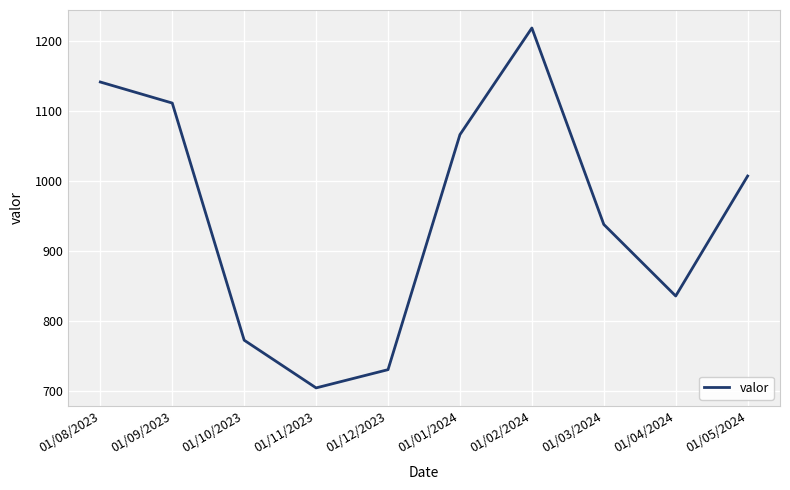

What is the difference between the values at 01/02/2024 and 01/10/2023?

445